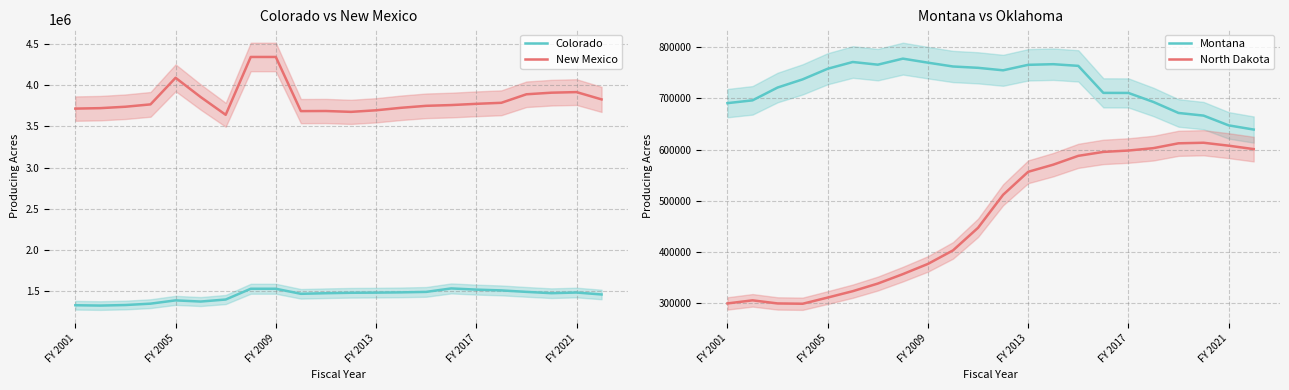

Reading left to right, list all the values displayed in this chart.

Colorado: 1321231	1317236	1323827	1340546	1380569	1366280	1390955	1522230	1522230	1460609	1467839	1473232	1474922	1478105	1483943	1526229	1511663	1502100	1484195	1468209	1476291	1452441
New Mexico: 3717982	3723583	3740785	3769487	4093422	3859173	3642454	4347437	4347437	3687469	3688759	3678202	3697459	3727864	3751887	3761154	3776175	3788712	3892531	3911954	3919247	3830186
Montana: 690619	696058	721040	736958	757679	770817	765611	777370	769515	762060	759468	754624	765312	766544	763286	710617	710497	692880	671464	666305	647280	639113
North Dakota: 300122	306143	300090	299487	311565	323996	338850	357253	377152	403513	447592	511915	556746	570645	587855	595514	598200	602884	612298	613388	607676	600986